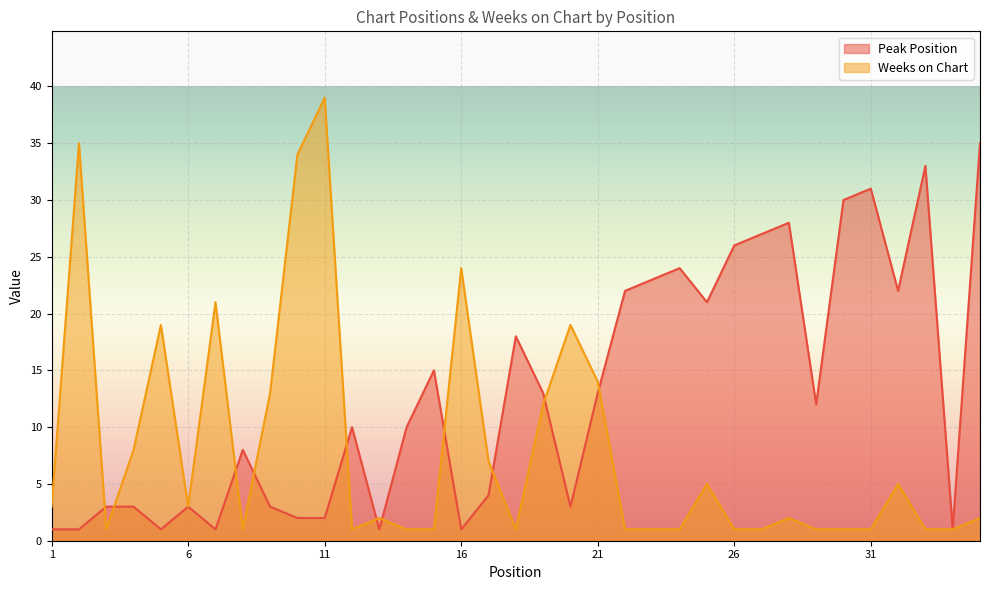

Reading left to right, what are all the values shown in this chart?

Peak Position: 1=1	2=1	3=3	4=3	5=1	6=3	7=1	8=8	9=3	10=2	11=2	12=10	13=1	14=10	15=15	16=1	17=4	18=18	19=13	20=3	21=13	22=22	23=23	24=24	25=21	26=26	27=27	28=28	29=12	30=30	31=31	32=22	33=33	34=1	35=35
Weeks on Chart: 1=3	2=35	3=1	4=8	5=19	6=3	7=21	8=1	9=13	10=34	11=39	12=1	13=2	14=1	15=1	16=24	17=7	18=1	19=12	20=19	21=14	22=1	23=1	24=1	25=5	26=1	27=1	28=2	29=1	30=1	31=1	32=5	33=1	34=1	35=2